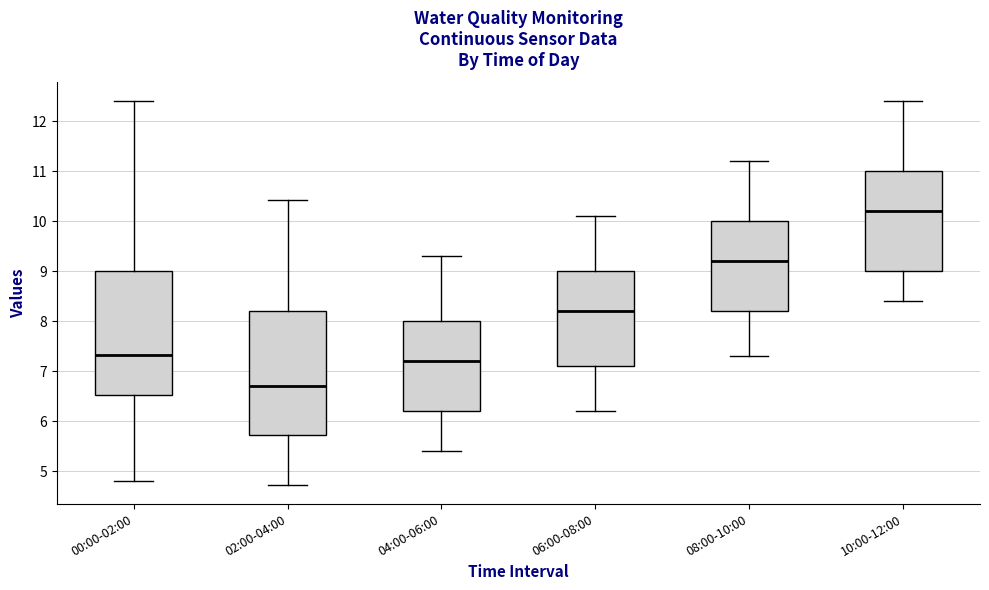

Reading left to right, transcribe this box plot: for each box, give where its median line is, the range the box spans, and where its two whiskers end, as read against the y-axis. The values are not printed on the chart, so give them approximately, as read against the axis.

00:00-02:00: median 7.3, box 6.5 to 9.0, whiskers 4.8 to 12.4
02:00-04:00: median 6.7, box 5.7 to 8.2, whiskers 4.7 to 10.4
04:00-06:00: median 7.2, box 6.2 to 8.0, whiskers 5.4 to 9.3
06:00-08:00: median 8.2, box 7.1 to 9.0, whiskers 6.2 to 10.1
08:00-10:00: median 9.2, box 8.2 to 10.0, whiskers 7.3 to 11.2
10:00-12:00: median 10.2, box 9.0 to 11.0, whiskers 8.4 to 12.4